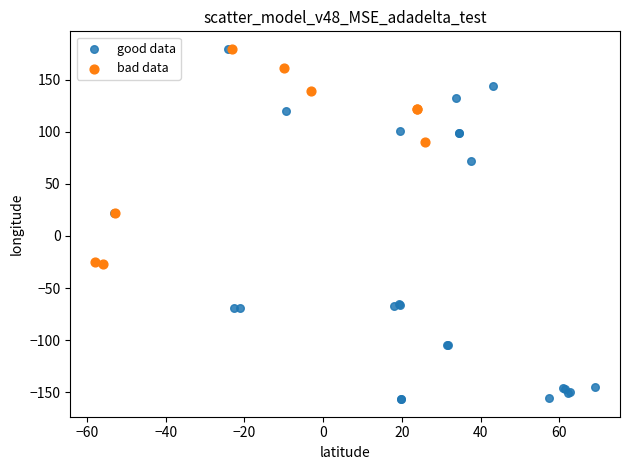

What are all the series names shown in the legend?

good data, bad data